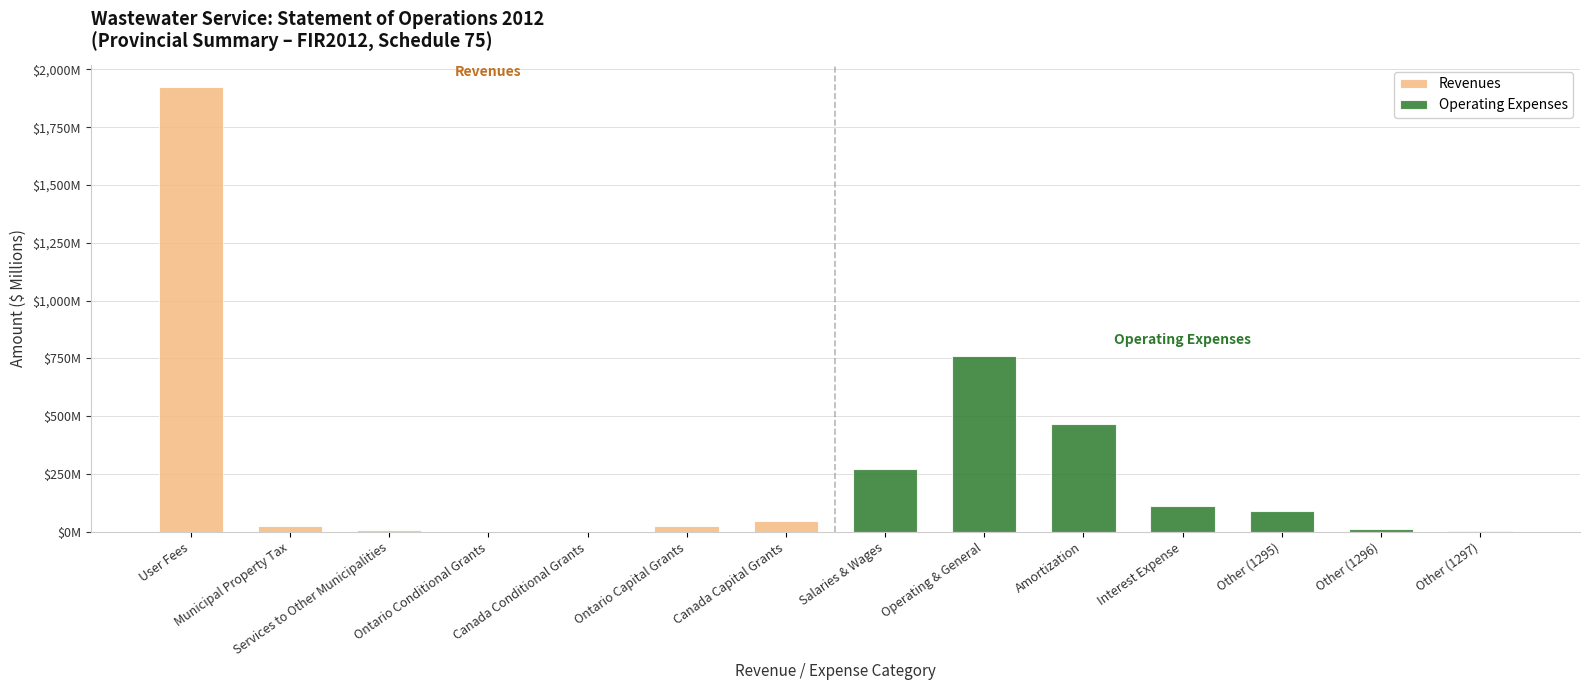

What are all the series names shown in the legend?

Revenues, Operating Expenses